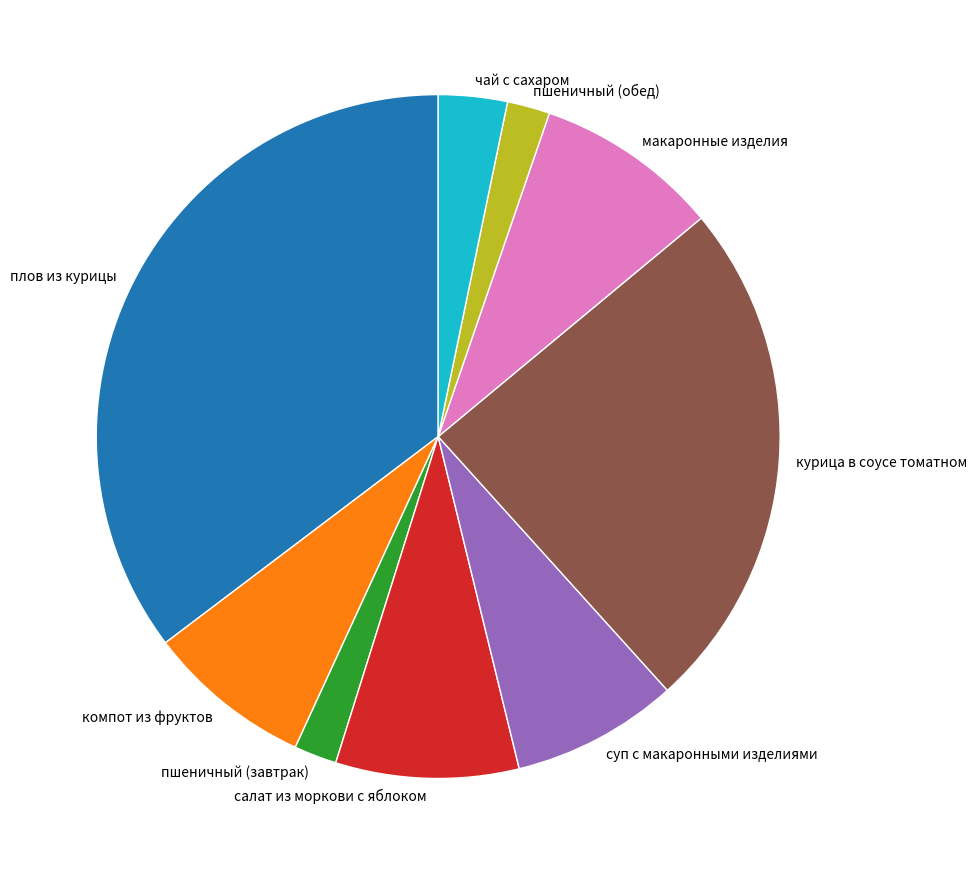

Which has a higher value, чай с сахаром or салат из моркови с яблоком?

салат из моркови с яблоком